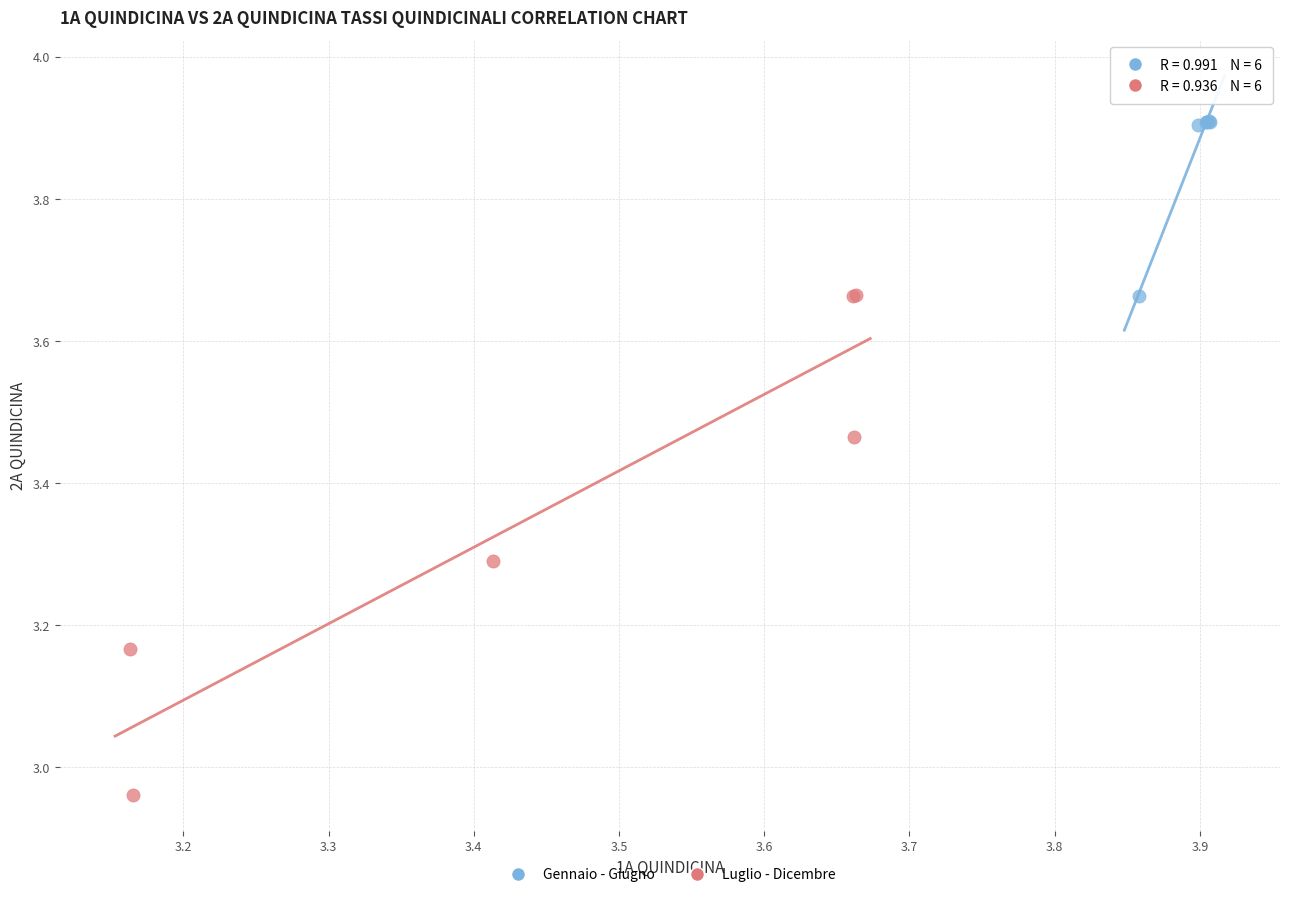

Which series contains the highest Y value?

Gennaio - Giugno